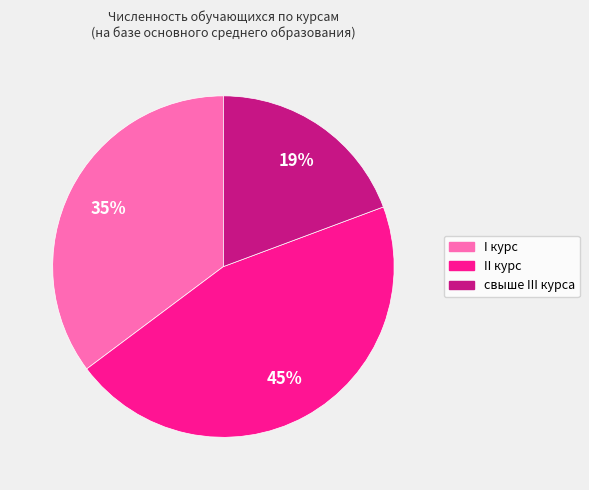

To the nearest percent, what is the difference between the largest and smallest slice percentages?

26%